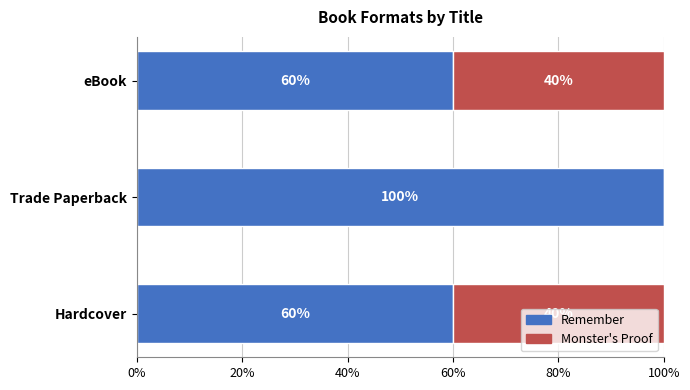

What is the total value across all series at Trade Paperback?

100